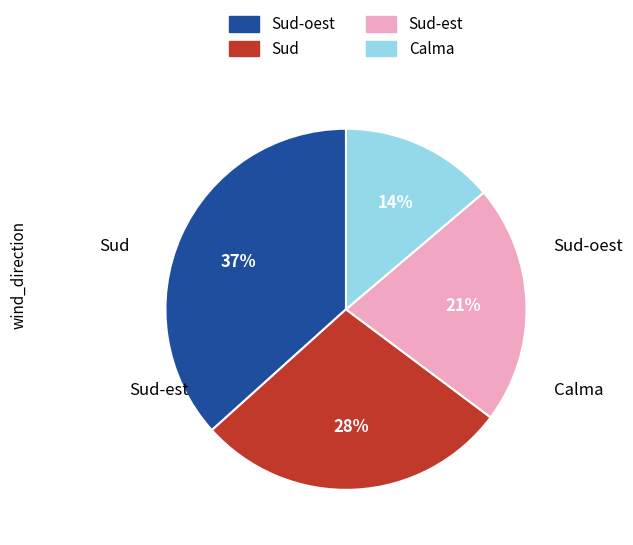

How many segments does this pie chart have?

4